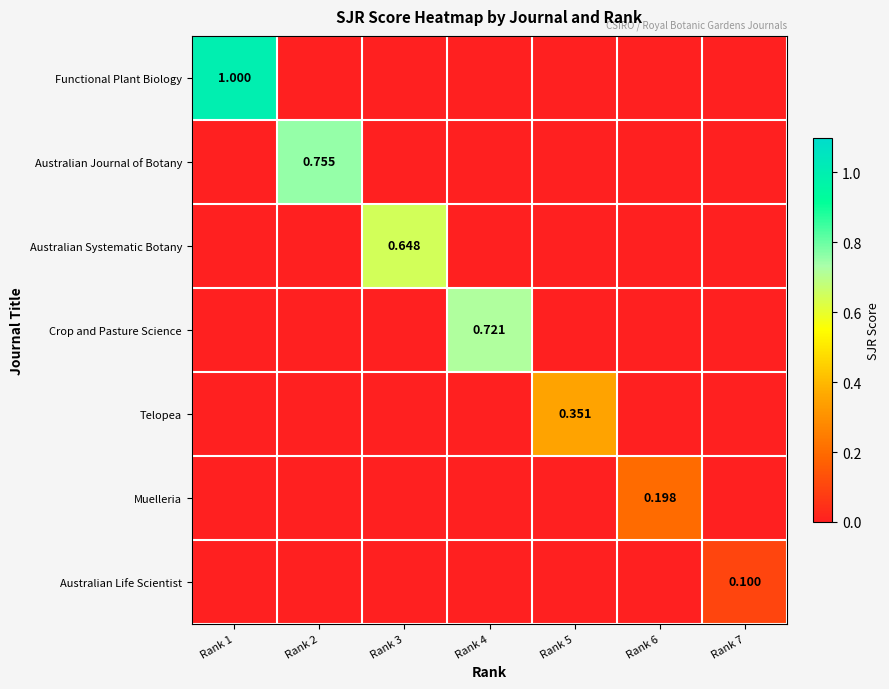

Rank the series by their maximum value, from highest to lowest.

Functional Plant Biology, Australian Journal of Botany, Crop and Pasture Science, Australian Systematic Botany, Telopea, Muelleria, Australian Life Scientist